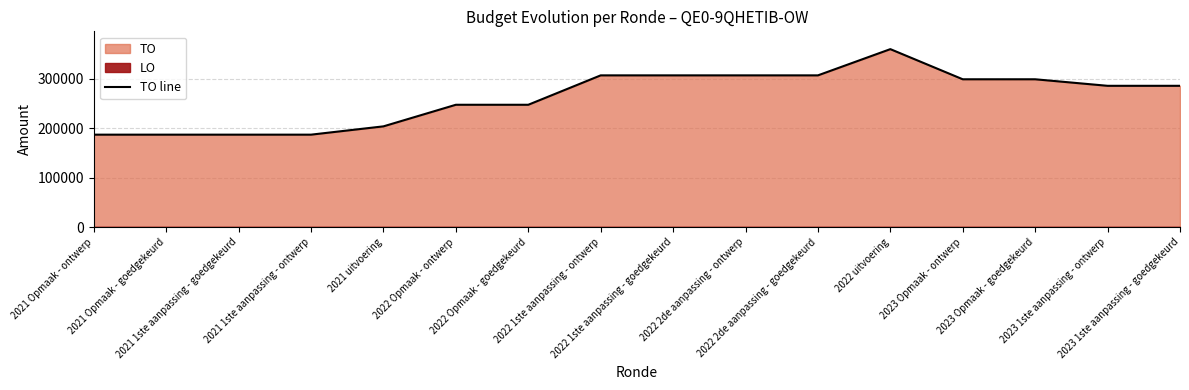

Reading right to left, transcribe all the data shown in this chart.

2023 1ste aanpassing - goedgekeurd=285976	2023 1ste aanpassing - ontwerp=285976	2023 Opmaak - goedgekeurd=299184	2023 Opmaak - ontwerp=299184	2022 uitvoering=360173	2022 2de aanpassing - goedgekeurd=307104	2022 2de aanpassing - ontwerp=307104	2022 1ste aanpassing - goedgekeurd=307104	2022 1ste aanpassing - ontwerp=307104	2022 Opmaak - goedgekeurd=247627	2022 Opmaak - ontwerp=247627	2021 uitvoering=203941	2021 1ste aanpassing - ontwerp=187143	2021 1ste aanpassing - goedgekeurd=187143	2021 Opmaak - goedgekeurd=187143	2021 Opmaak - ontwerp=187143